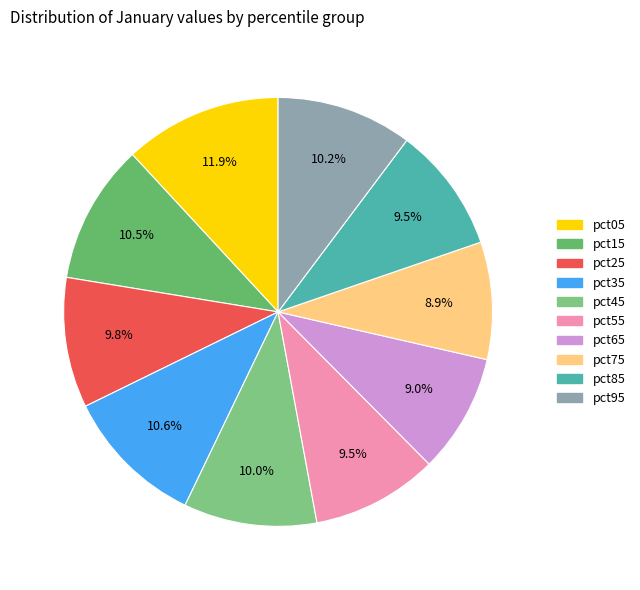

Count the number of slices in the pie.

10